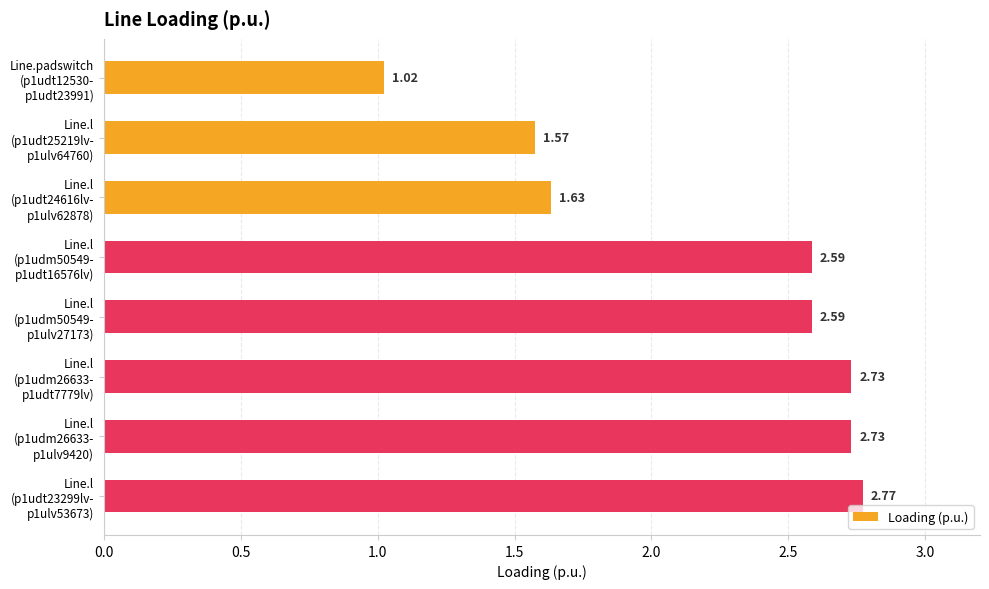

What is the average value?

2.2